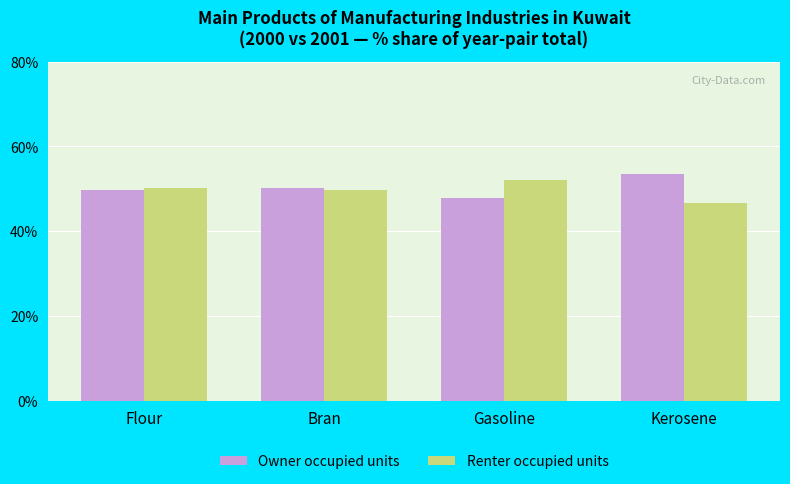

True or false: Owner occupied units has a value of 49.7 at Flour.

True